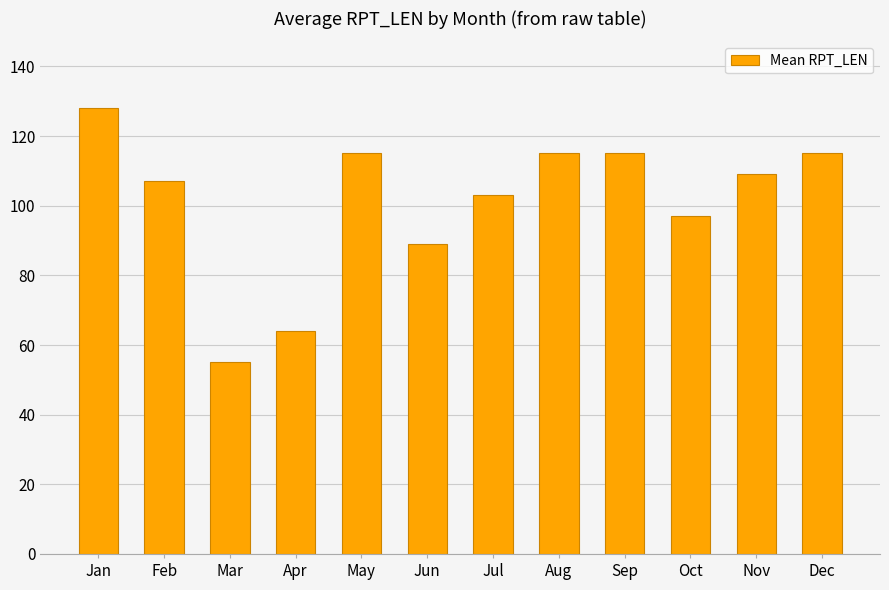

Where is the data nearest to the value 91?

Jun